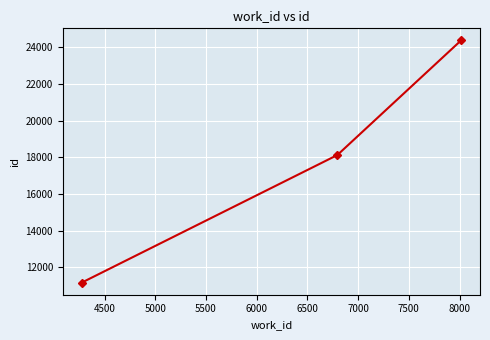

Count the values in the range 11171 to 24379.

3